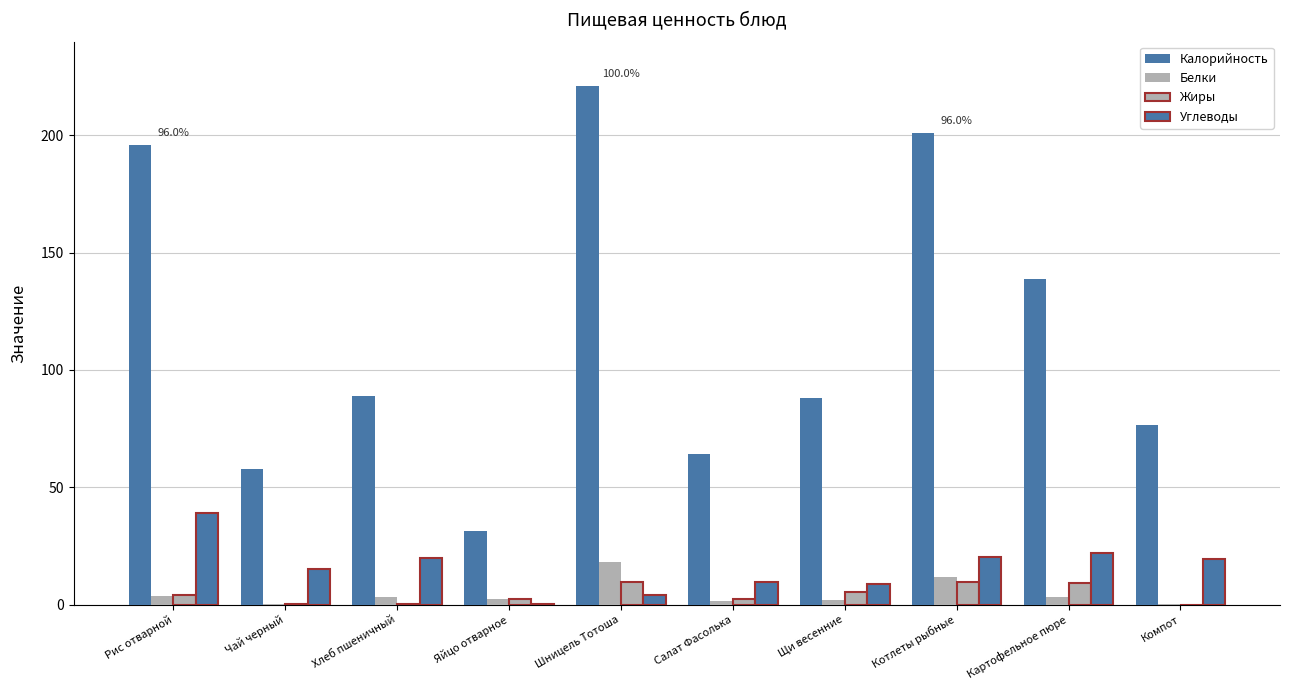

List the labels in order of Жиры value, smallest first.

Компот, Чай черный, Хлеб пшеничный, Яйцо отварное, Салат Фасолька, Рис отварной, Щи весенние, Картофельное пюре, Котлеты рыбные, Шницель Тотоша